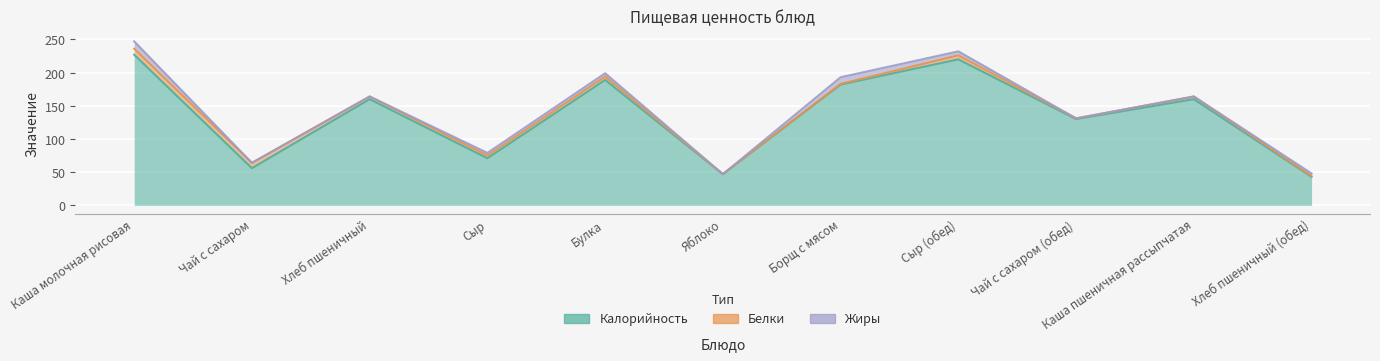

Where is Жиры nearest to the value 5?

Булка